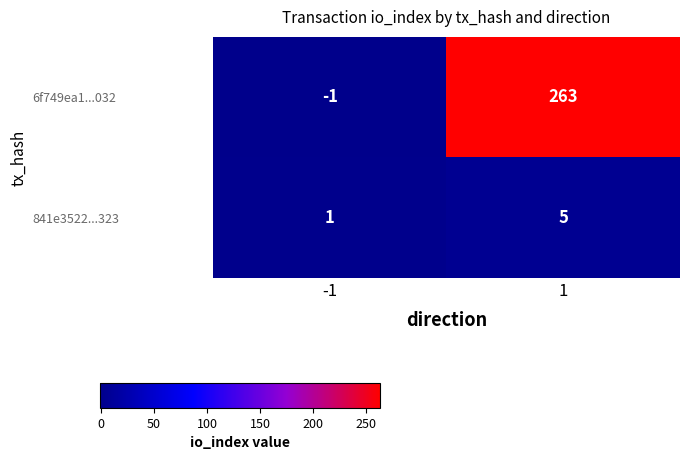

What is the maximum value shown in the chart?

263